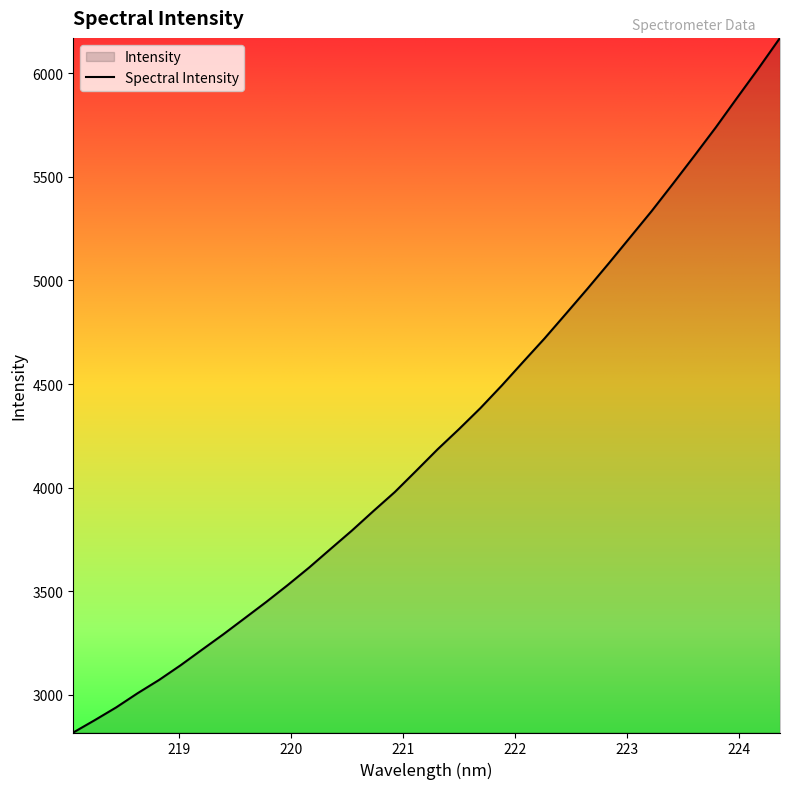

What is the maximum value shown in the chart?

6170.9